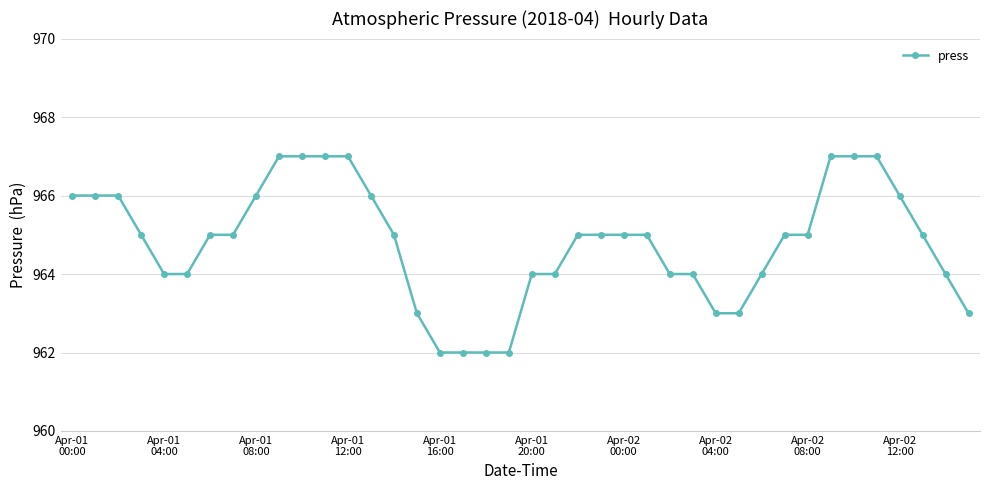

What is the minimum value shown in the chart?

962